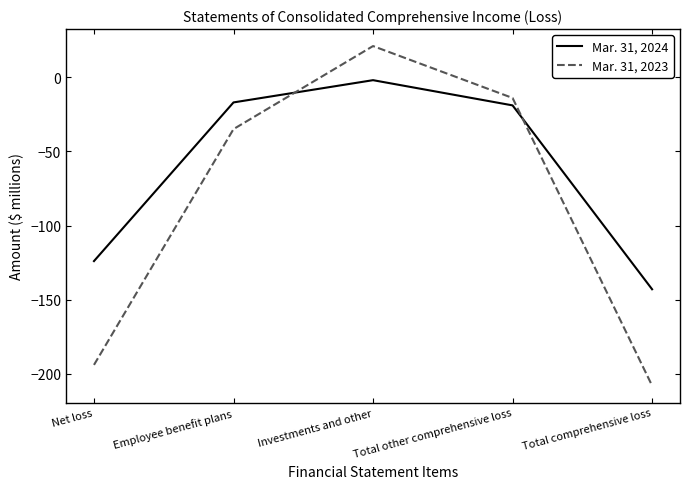

Which category has the lowest value in the Mar. 31, 2023 series?

Total comprehensive loss